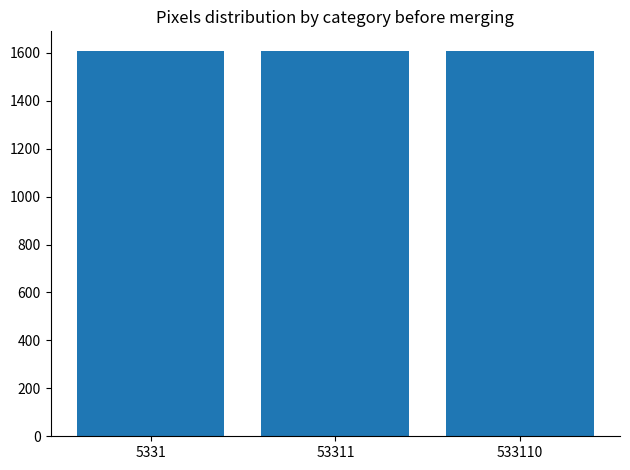

What is the ratio of the value at 53311 to the value at 5331?

1.0